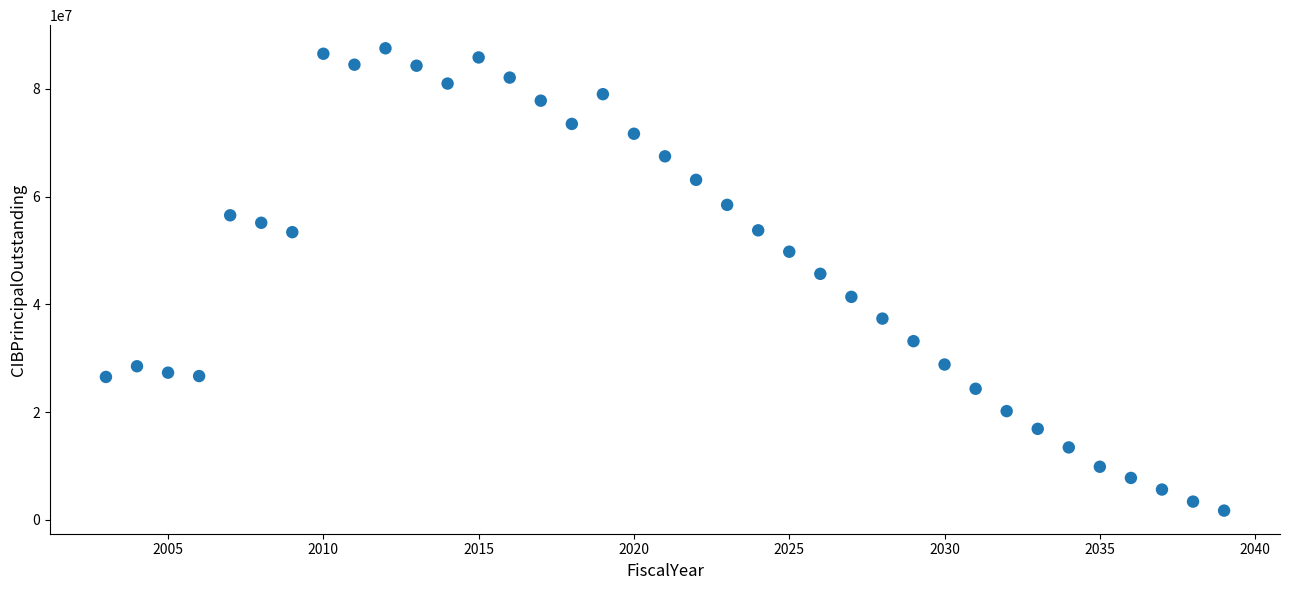

What is the range of X values (max minus min)?

36